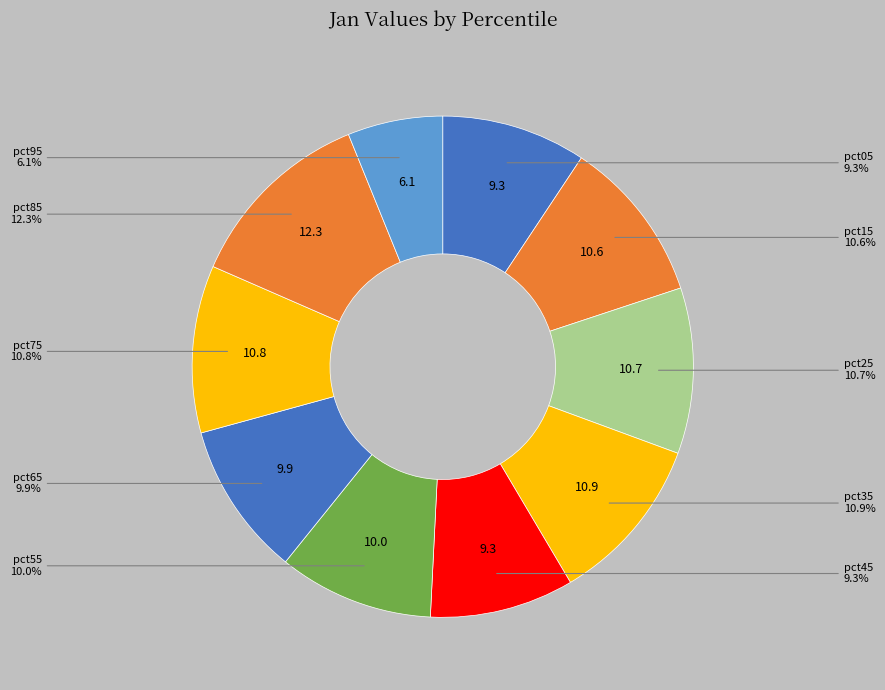

Does any single category account for the majority?

No